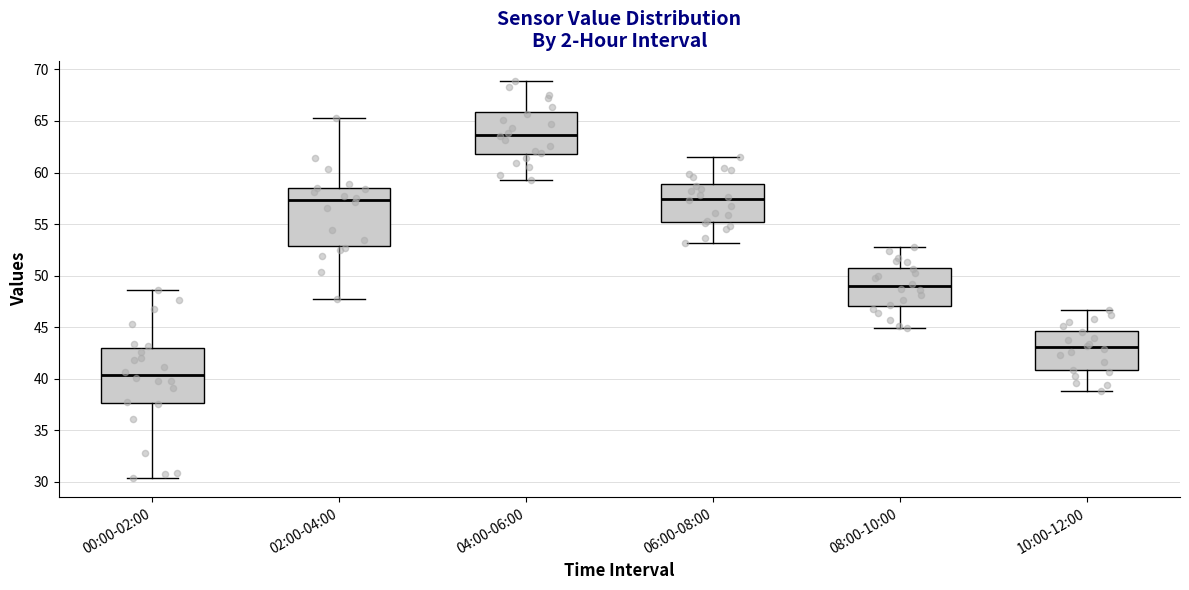

Which box's median line is the highest?

04:00-06:00